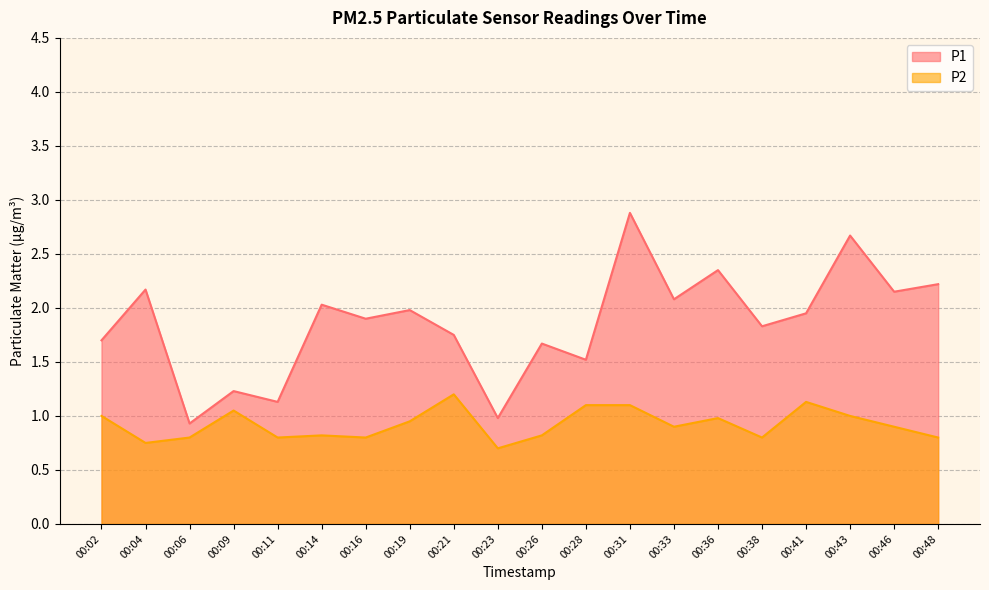

Which has a higher value, 00:21 or 00:11?

00:21